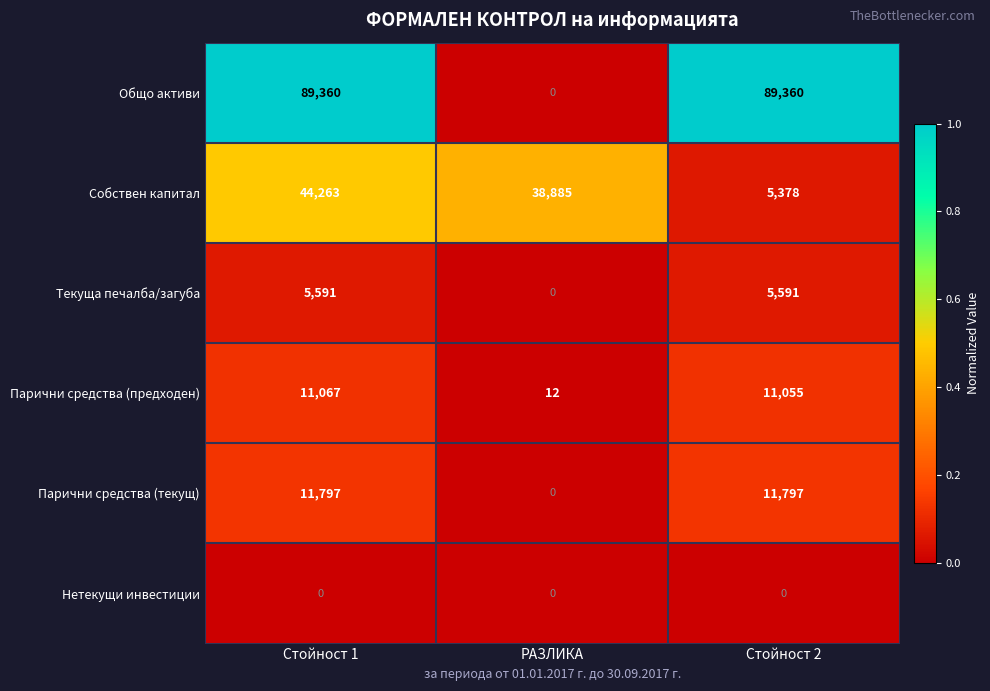

The value of Нетекущи инвестиции at Стойност 2 is 0. True or false?

True